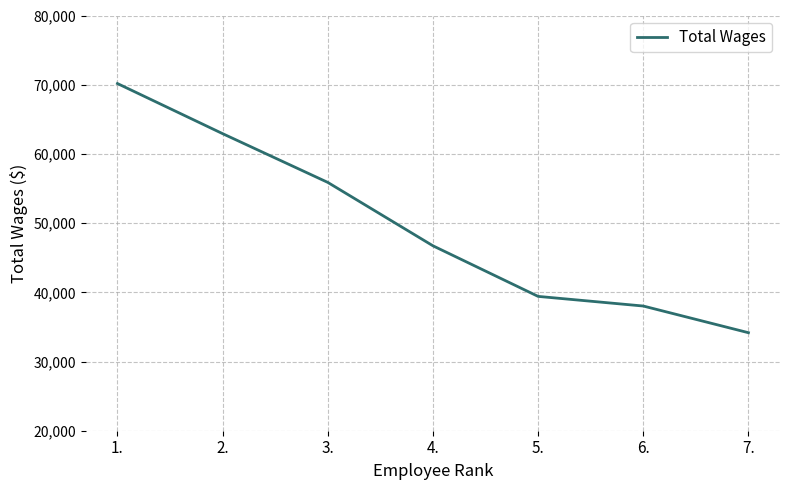

What value does the data have at 2.?

62927